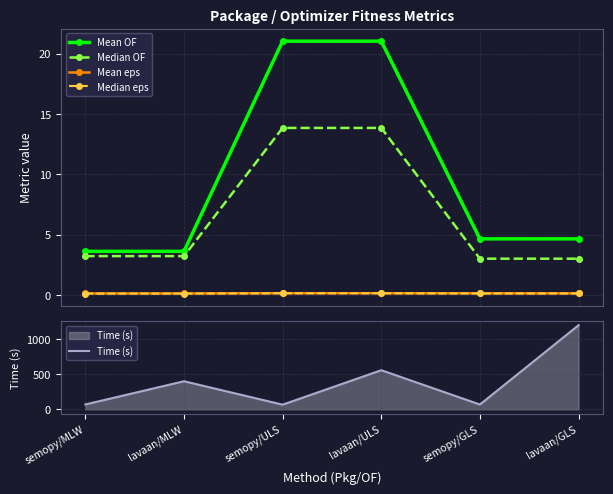

Reading left to right, extract all data points from this chart.

Mean OF: 3.6	3.6	21.0	21.0	4.7	4.7
Median OF: 3.2	3.2	13.8	13.8	3.0	3.0
Mean eps: 0.1	0.1	0.1	0.1	0.1	0.1
Median eps: 0.1	0.1	0.1	0.1	0.1	0.1
Time (s): 70.0	402.0	67.0	560.0	69.0	1204.0